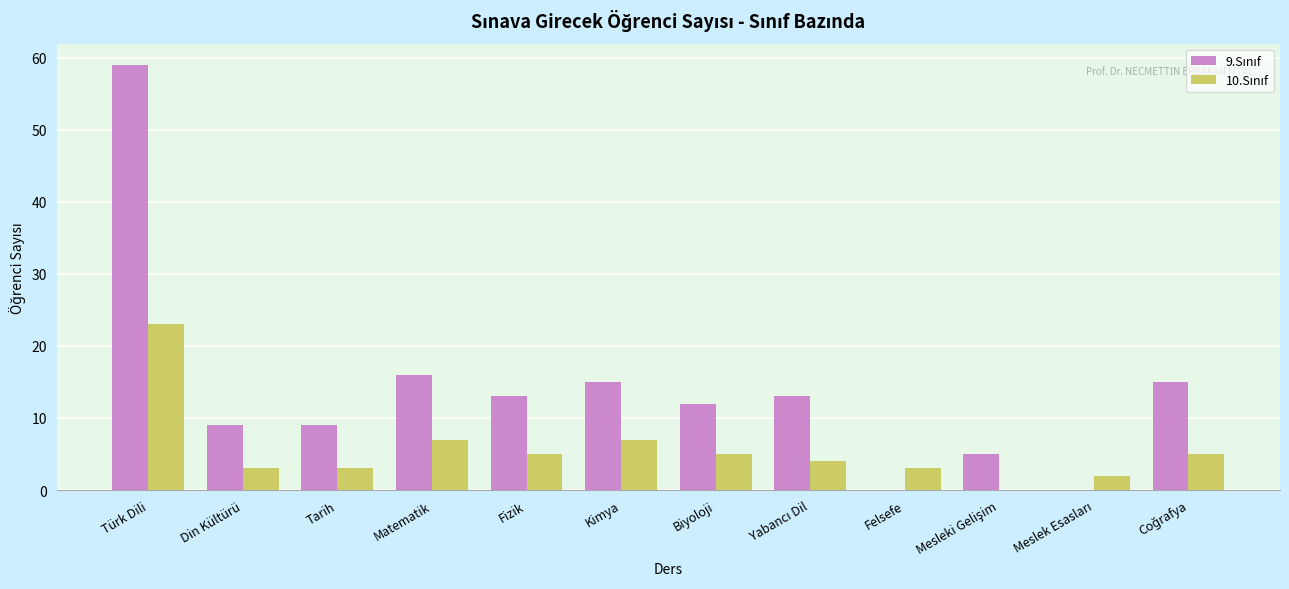

What is the total value across all series at Matematik?

23